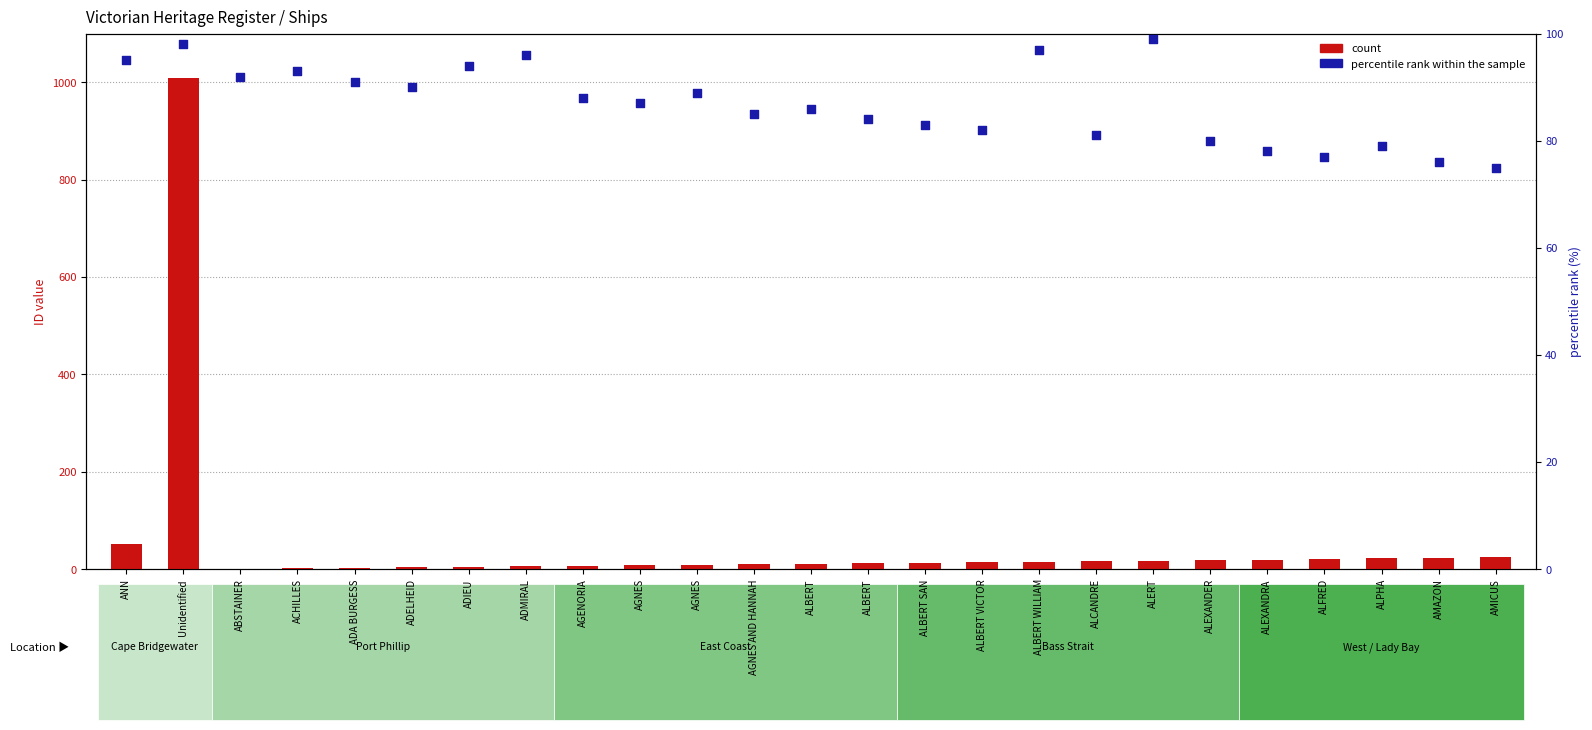

What are all the series names shown in the legend?

count, percentile rank